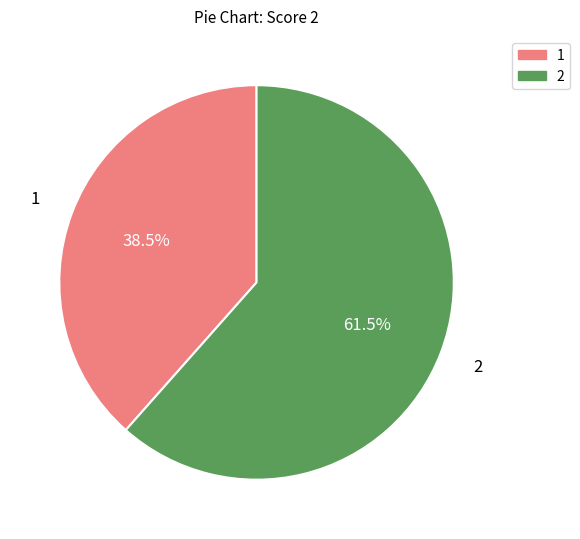

Count the number of slices in the pie.

2